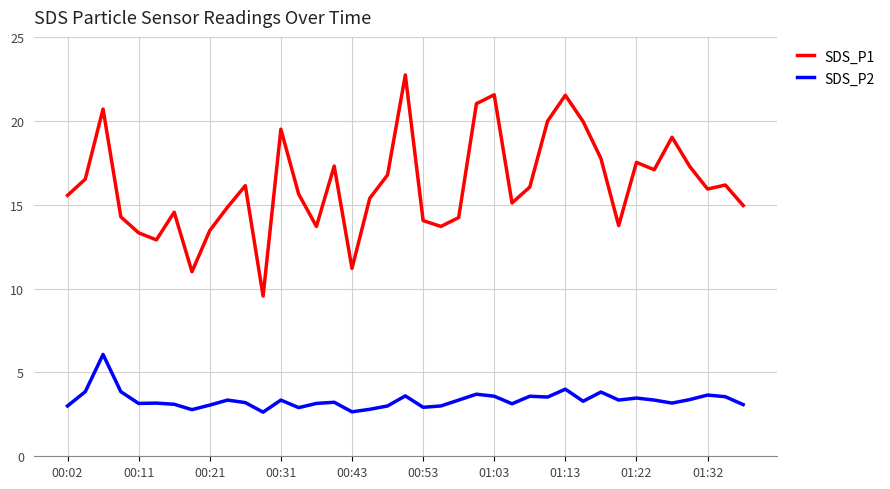

What is the difference between the maximum and minimum values in the SDS_P2 series?

3.4